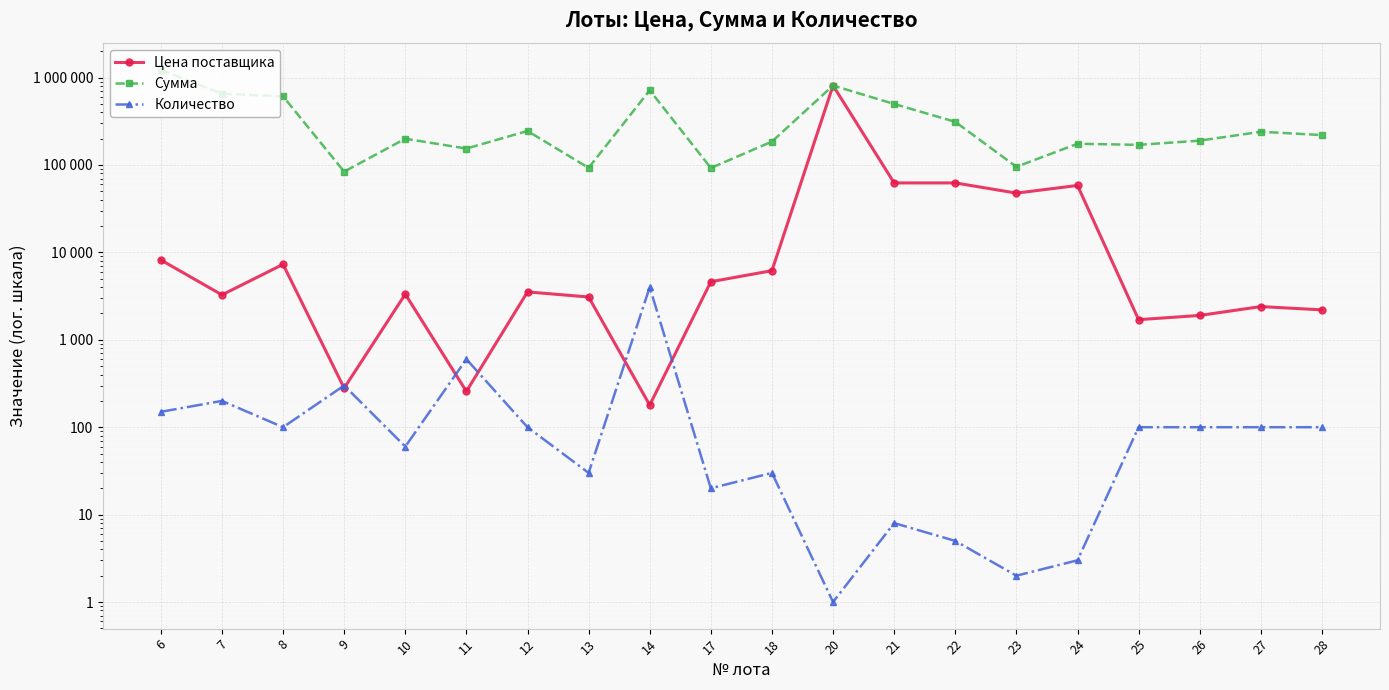

How many lines are shown in the chart?

3